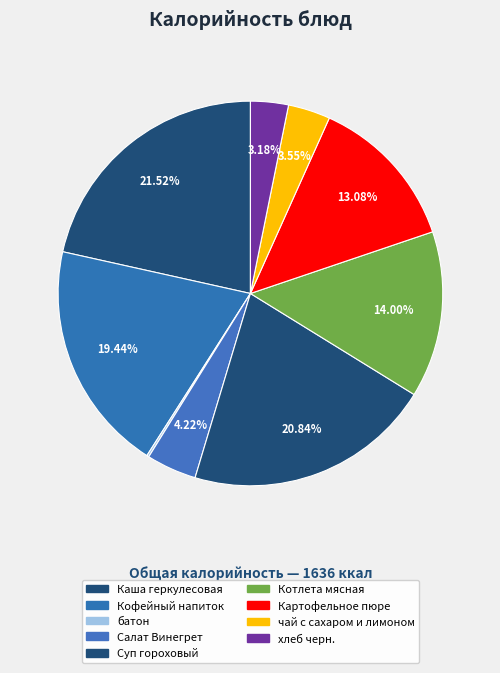

Combined, do Каша геркулесовая and Салат Винегрет account for over 50%?

No